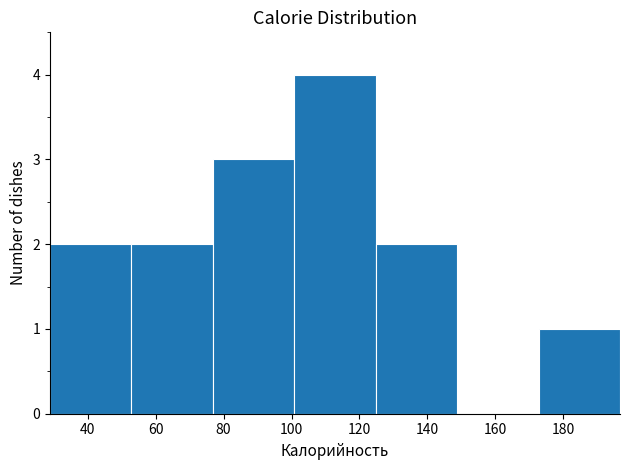

How tall is the bar that spans 52 to 76 on the x-axis? Neither the bar edges nor the heights are printed on the chart, so give them approximately, as read against the axes.

2